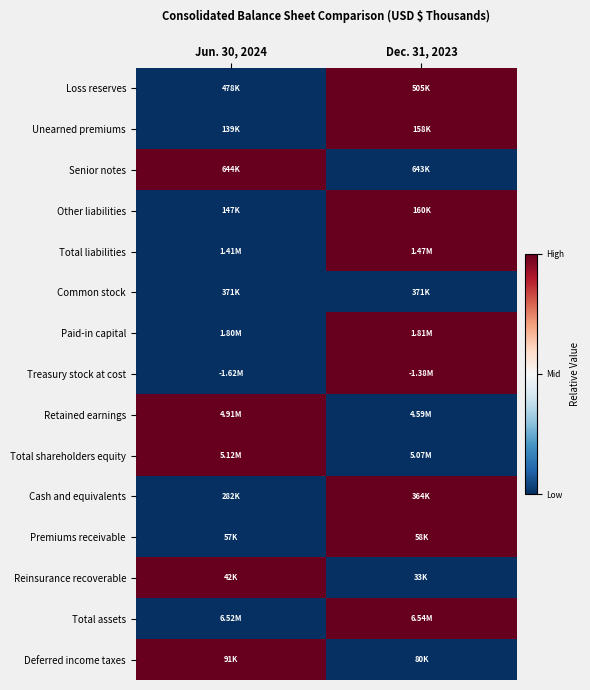

Reading left to right, what are all the values shown in this chart?

Loss reserves: Jun. 30, 2024=0	Dec. 31, 2023=1
Unearned premiums: Jun. 30, 2024=0	Dec. 31, 2023=1
Senior notes: Jun. 30, 2024=1	Dec. 31, 2023=0
Other liabilities: Jun. 30, 2024=0	Dec. 31, 2023=1
Total liabilities: Jun. 30, 2024=0	Dec. 31, 2023=1
Common stock: Jun. 30, 2024=0	Dec. 31, 2023=0
Paid-in capital: Jun. 30, 2024=0	Dec. 31, 2023=1
Treasury stock at cost: Jun. 30, 2024=0	Dec. 31, 2023=1
Retained earnings: Jun. 30, 2024=1	Dec. 31, 2023=0
Total shareholders equity: Jun. 30, 2024=1	Dec. 31, 2023=0
Cash and equivalents: Jun. 30, 2024=0	Dec. 31, 2023=1
Premiums receivable: Jun. 30, 2024=0	Dec. 31, 2023=1
Reinsurance recoverable: Jun. 30, 2024=1	Dec. 31, 2023=0
Total assets: Jun. 30, 2024=0	Dec. 31, 2023=1
Deferred income taxes: Jun. 30, 2024=1	Dec. 31, 2023=0